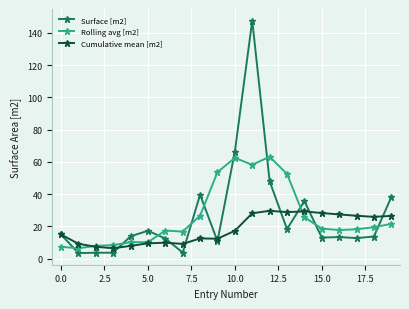

What is the greatest value displayed?

147.6